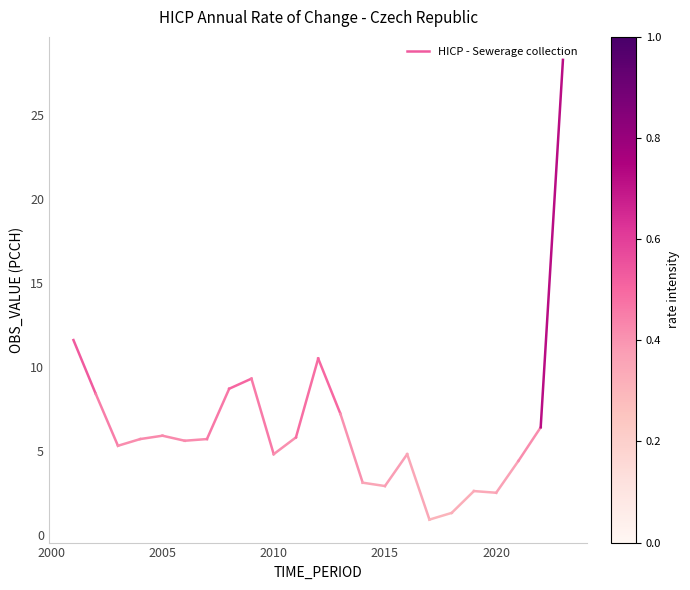

Count the number of data series in this chart.

1